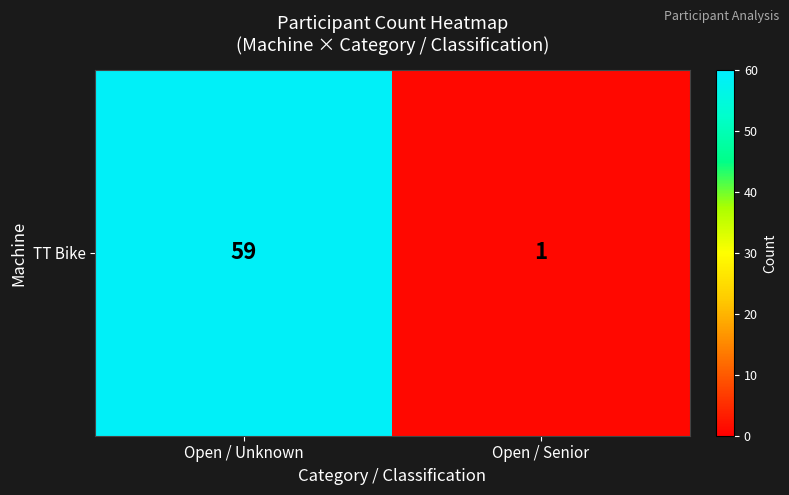

What is the sum of the values at Open / Unknown and Open / Senior?

60